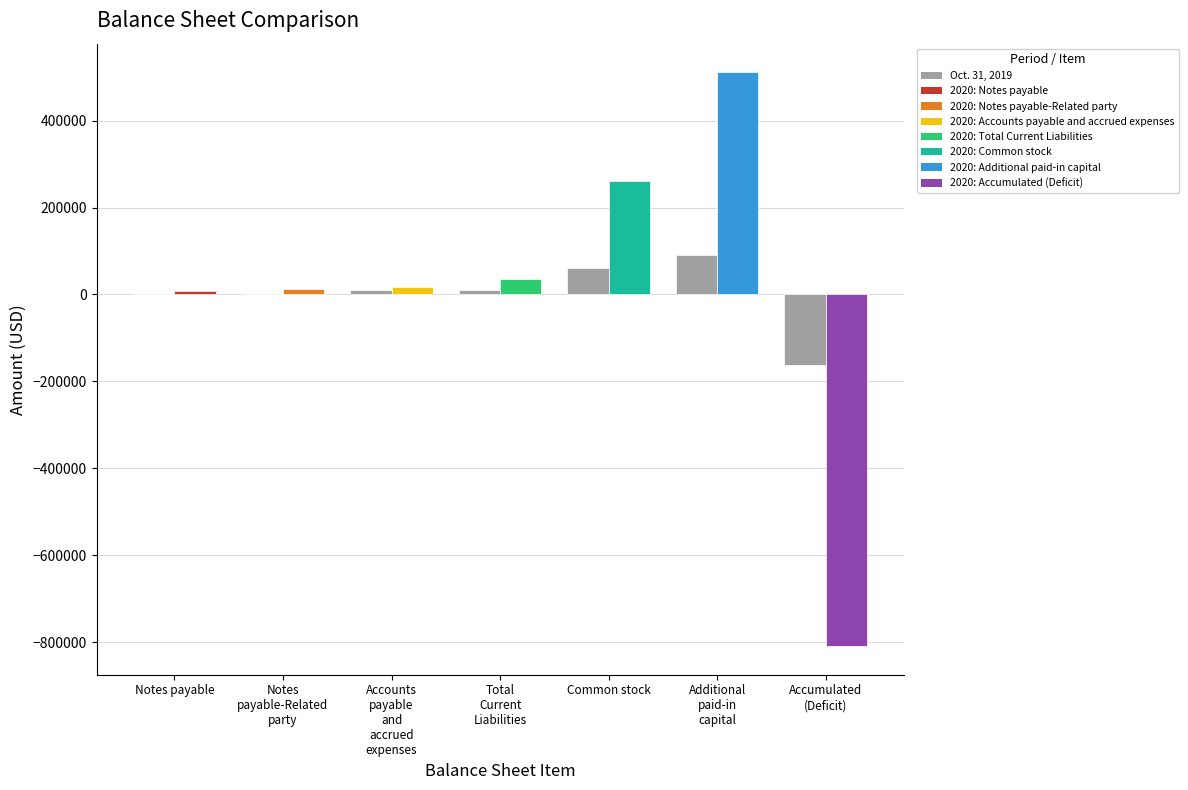

List the labels in order of value, smallest first.

Accumulated
(Deficit), Notes
payable-Related
party, Notes payable, Accounts
payable
and
accrued
expenses, Total
Current
Liabilities, Common stock, Additional
paid-in
capital